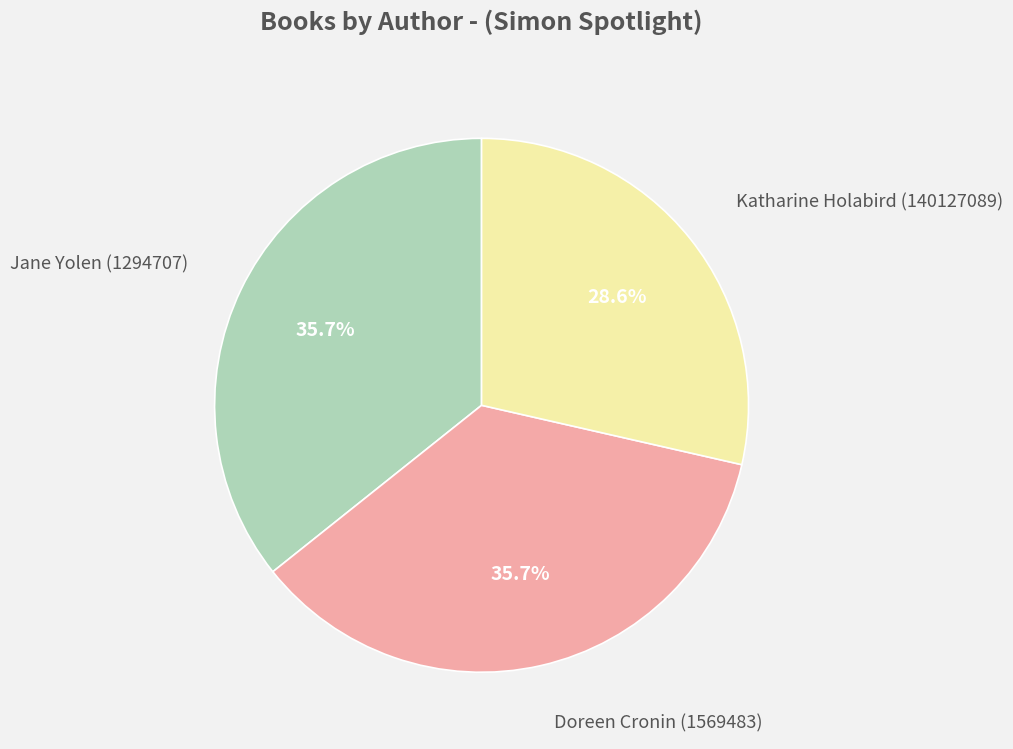

Is there any slice that represents more than half of the pie?

No